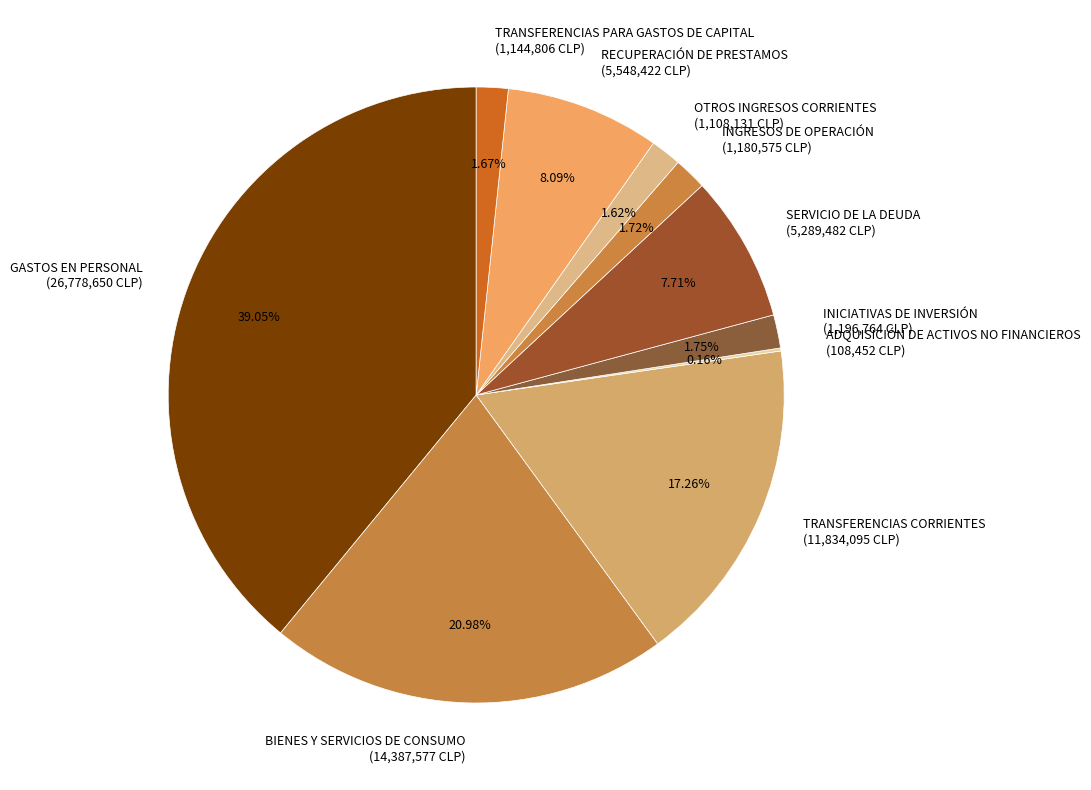

Does BIENES Y SERVICIOS DE CONSUMO represent more than half of the total?

No